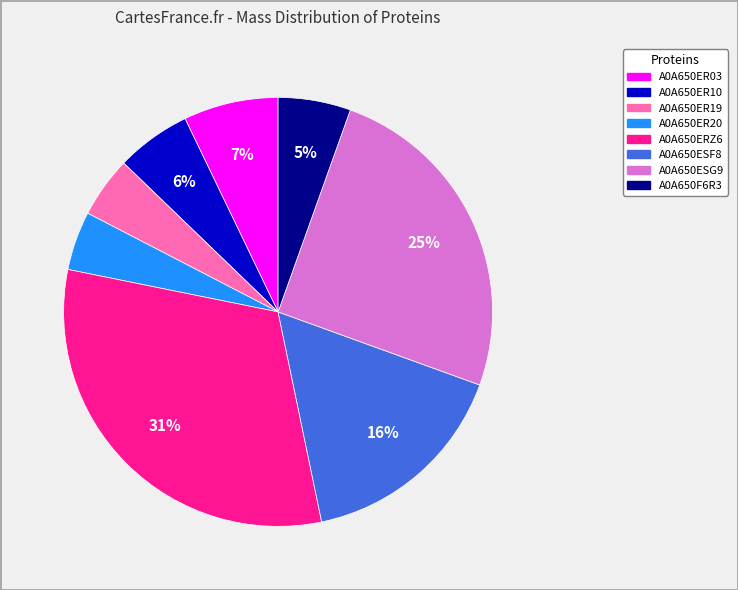

Approximately how many times larger is the value at A0A650ER10 compared to A0A650ER19?

1.2